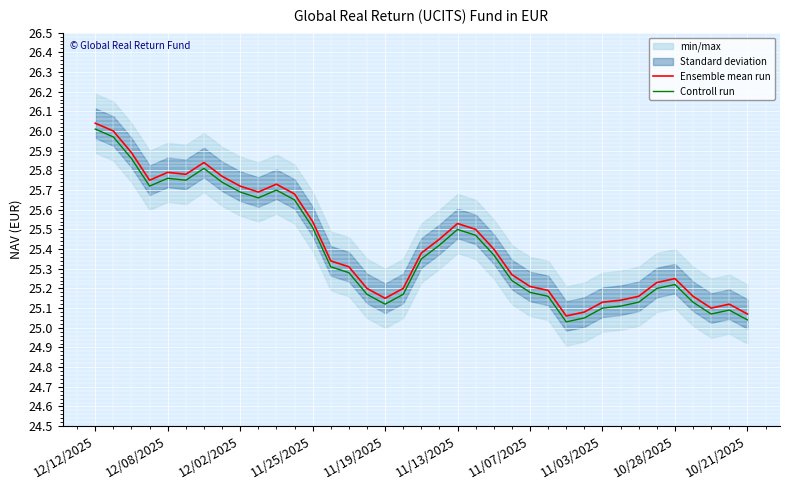

Which series has the largest range (max minus min)?

Ensemble mean run